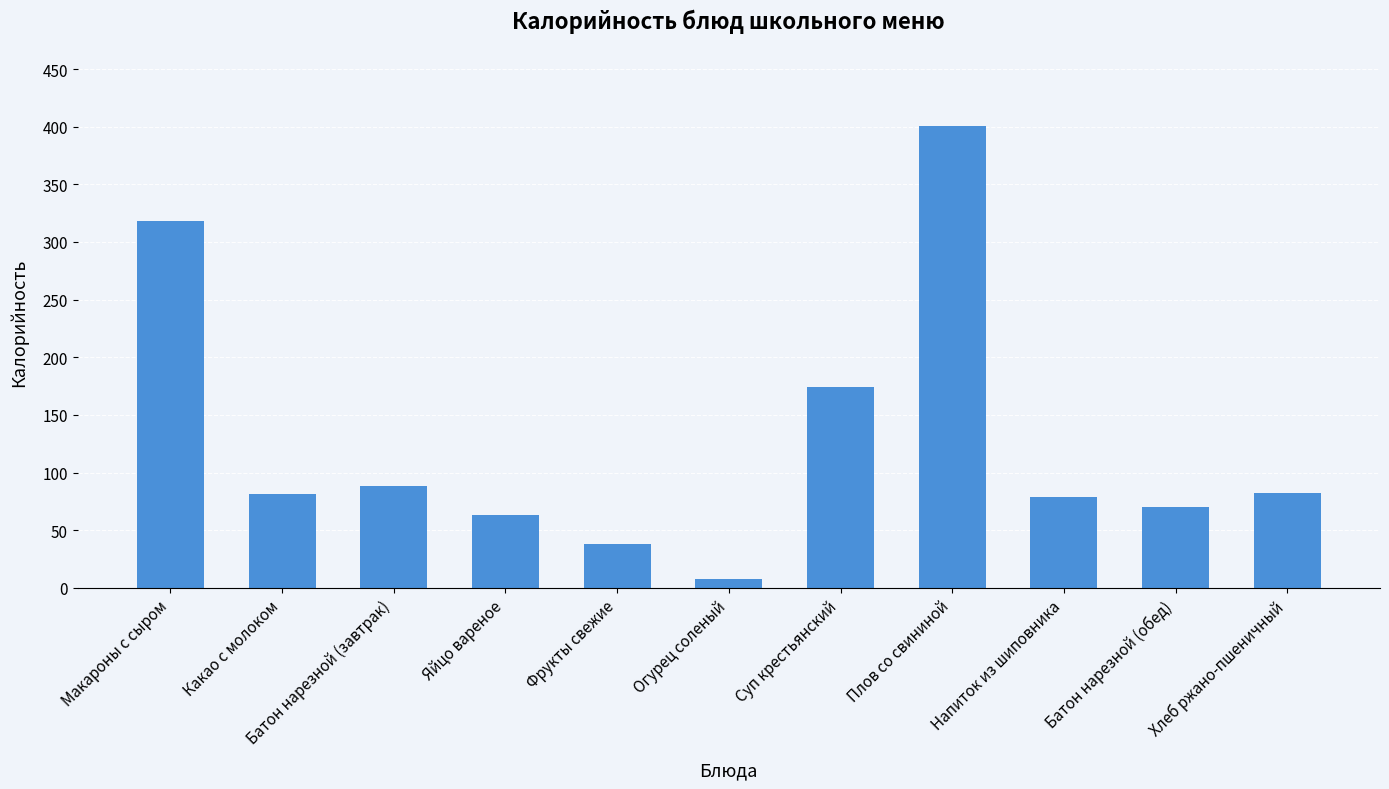

What is the change in value from Огурец соленый to Батон нарезной (обед)?

+62